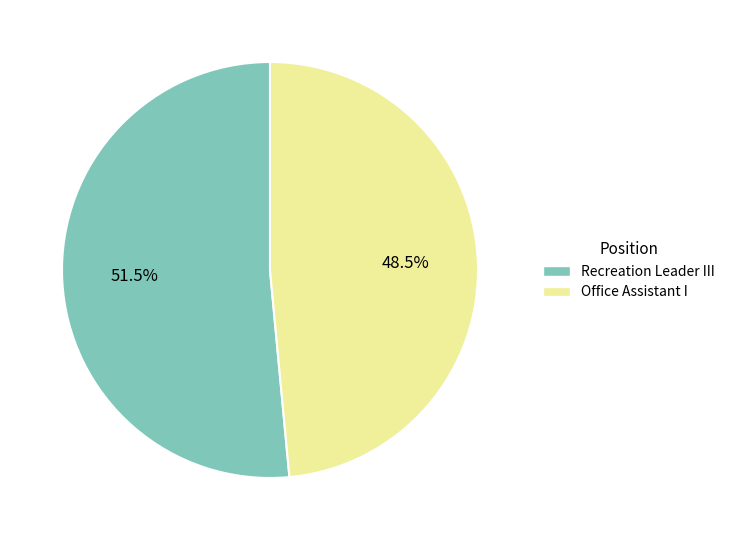

What is the largest slice in the pie chart?

Recreation Leader III